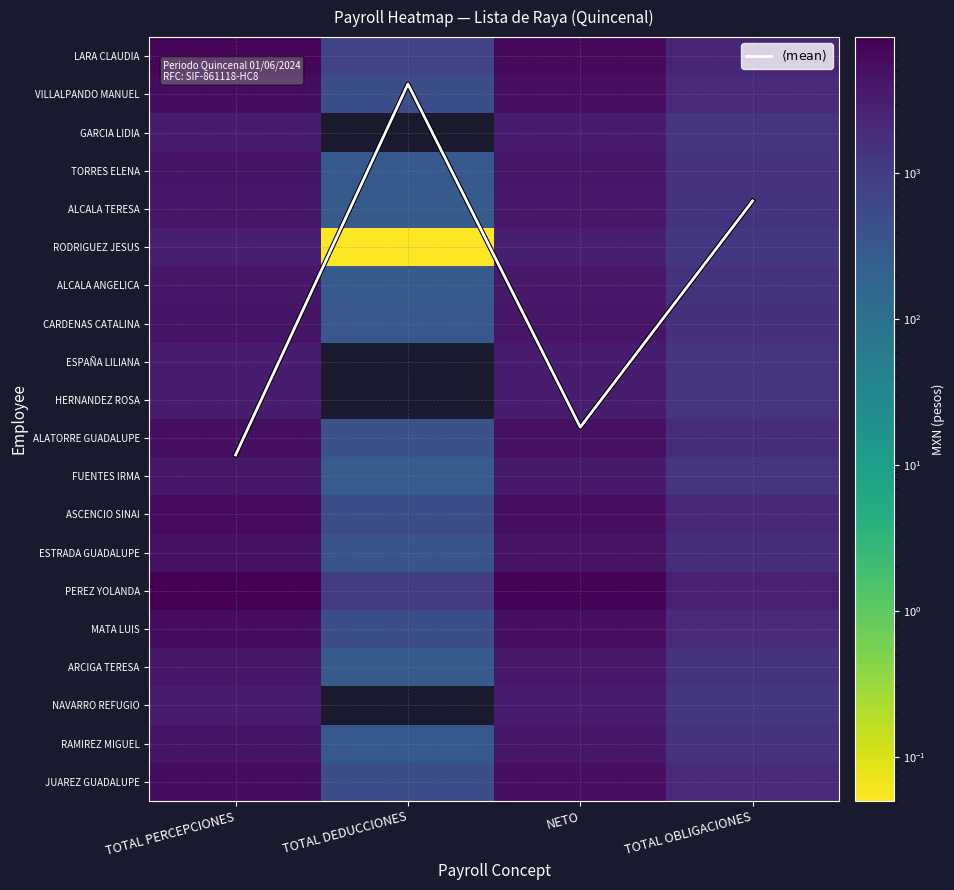

What is the difference between the maximum and minimum values in the ARCIGA TERESA series?

3709.6